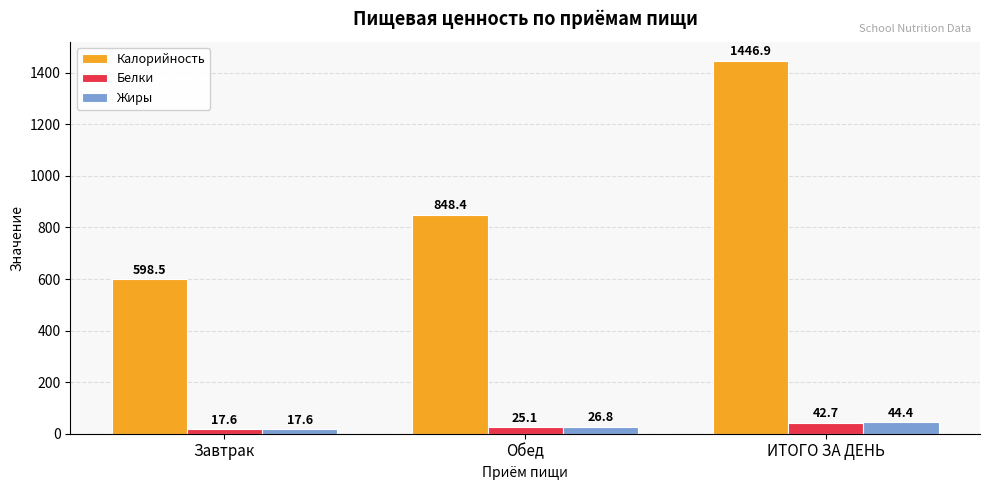

Reading left to right, extract all data points from this chart.

Калорийность: Завтрак=598.5	Обед=848.4	ИТОГО ЗА ДЕНЬ=1446.9
Белки: Завтрак=17.6	Обед=25.1	ИТОГО ЗА ДЕНЬ=42.7
Жиры: Завтрак=17.6	Обед=26.8	ИТОГО ЗА ДЕНЬ=44.4